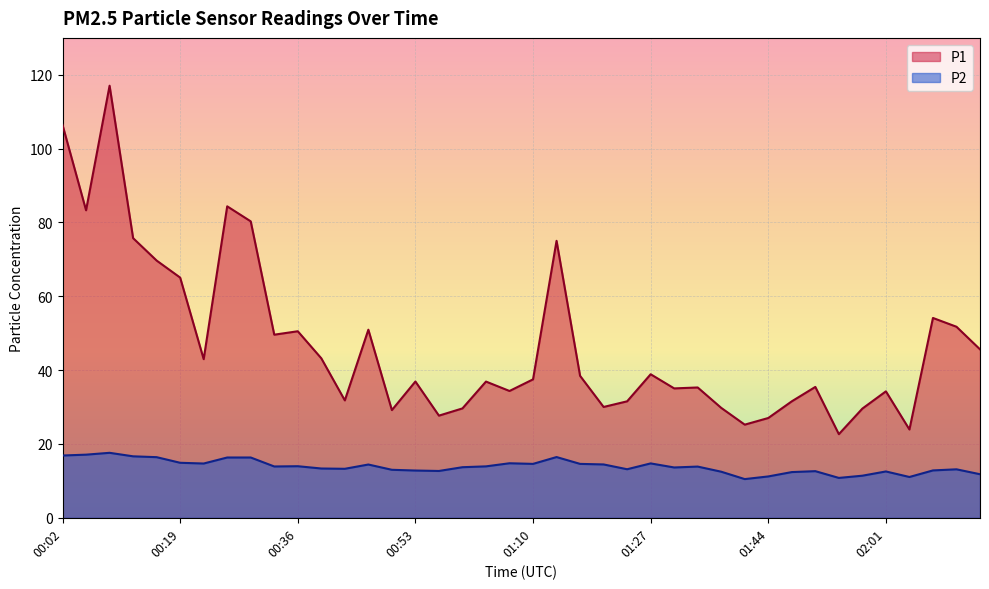

At which label is P1 closest to 69?

00:15